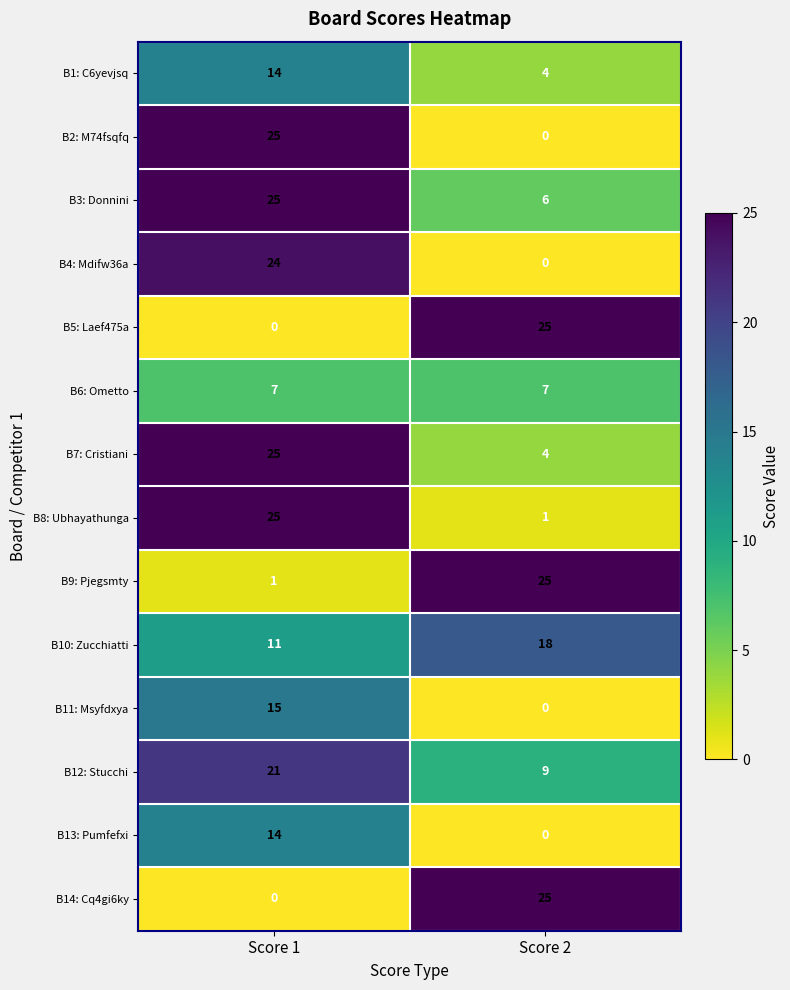

The B6: Ometto series shows 7 at Score 2. True or false?

True